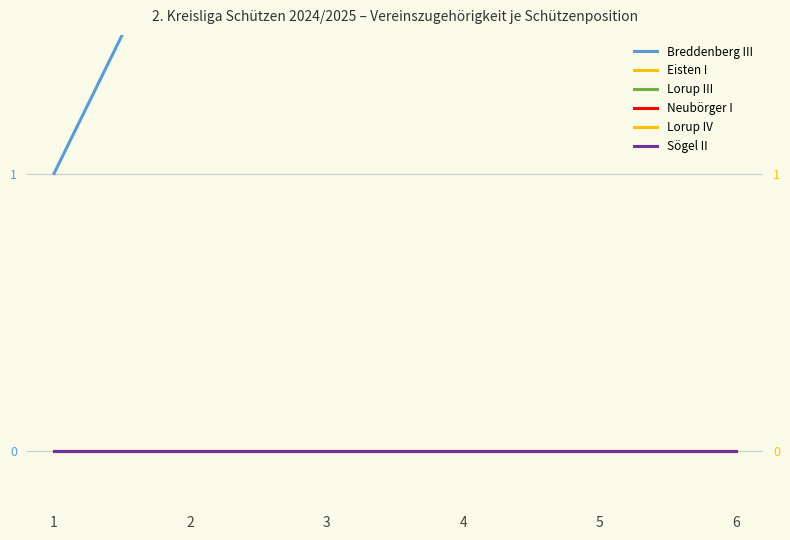

Which category has the lowest value in the Lorup III series?

1